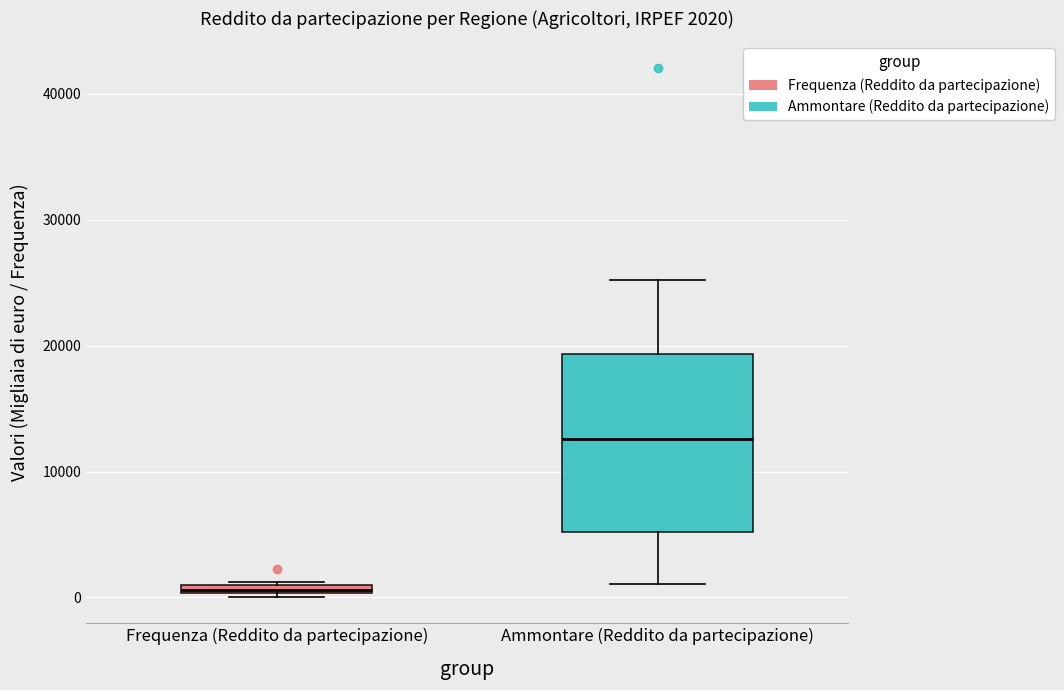

Comparing the boxes themselves (not the whiskers), which one is the tallest?

Ammontare (Reddito da partecipazione)